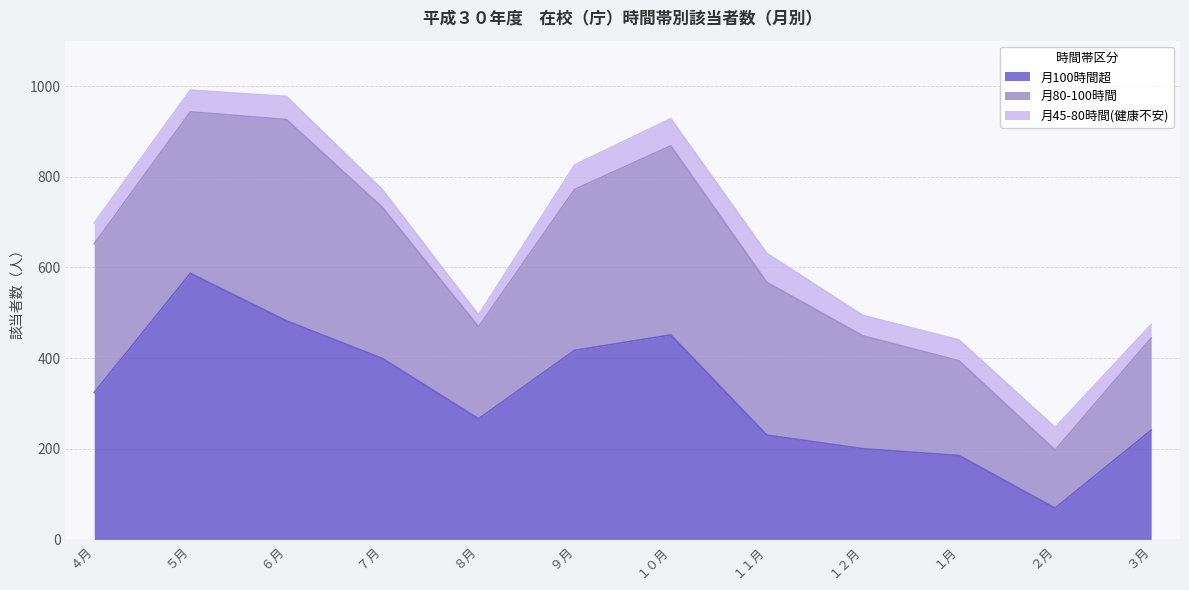

True or false: 月80-100時間 has a value of 598 at ５月.

False